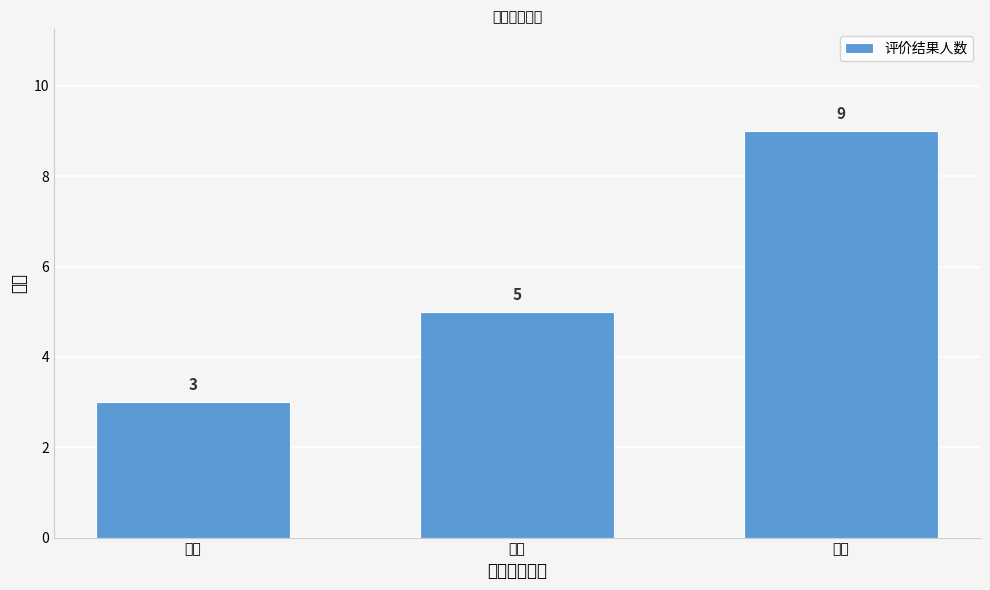

Reading left to right, extract all data points from this chart.

优秀=3	良好=5	合格=9